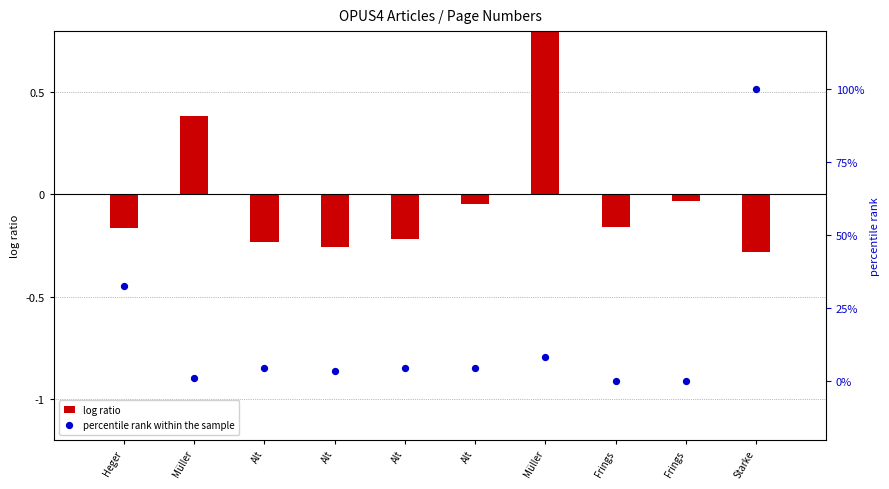

At how many categories does at least one series exceed 84?

1